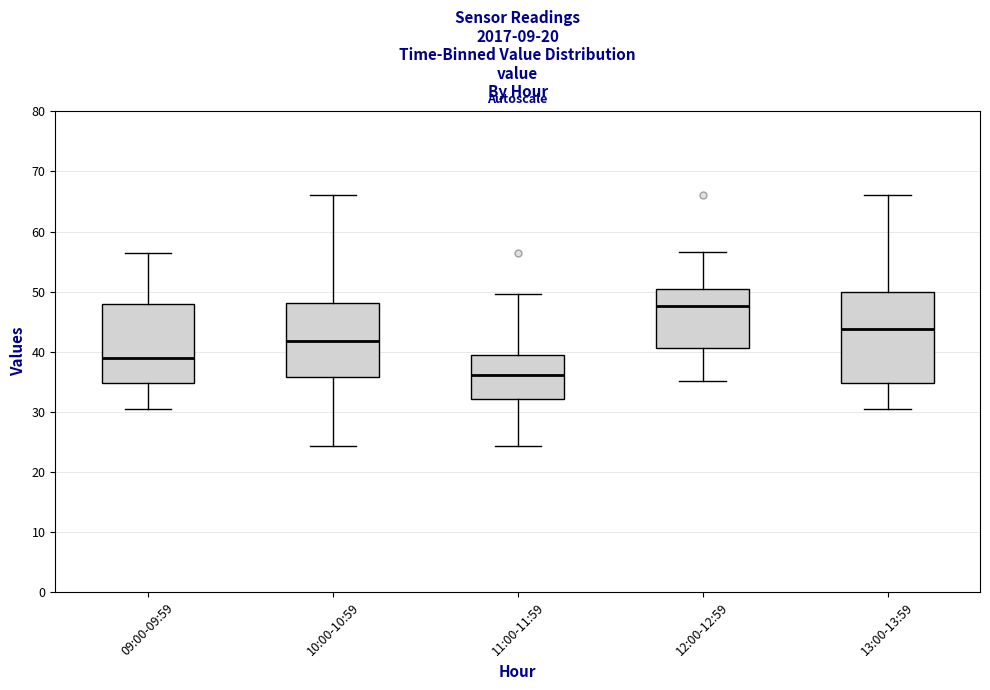

Which box is the tallest, from its lower edge to its upper edge?

13:00-13:59